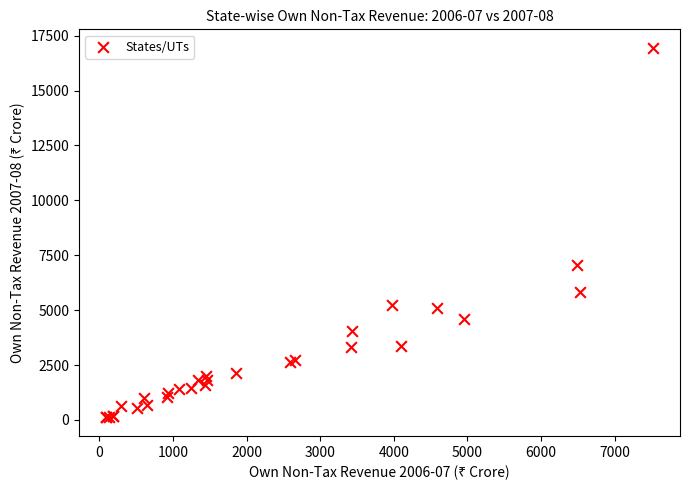

What Y value in the scatter plot is closest to 8531?

7064